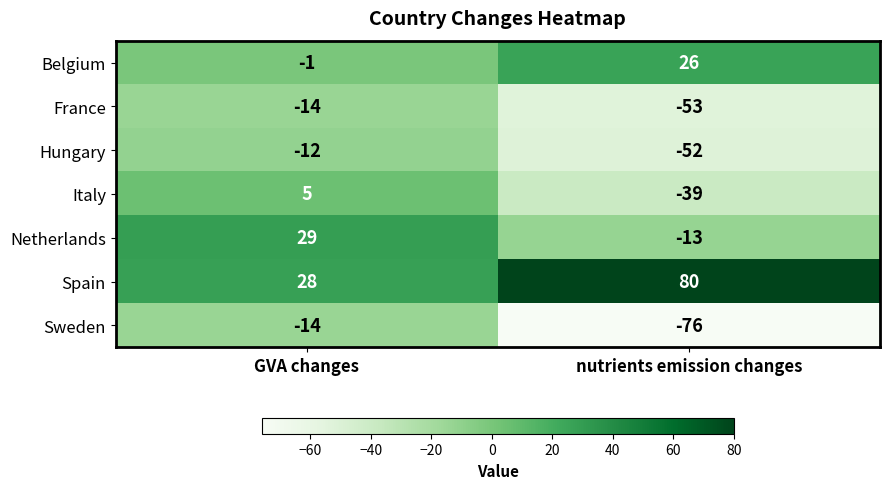

What is the approximate value of Italy at nutrients emission changes, to the nearest 10?

-40